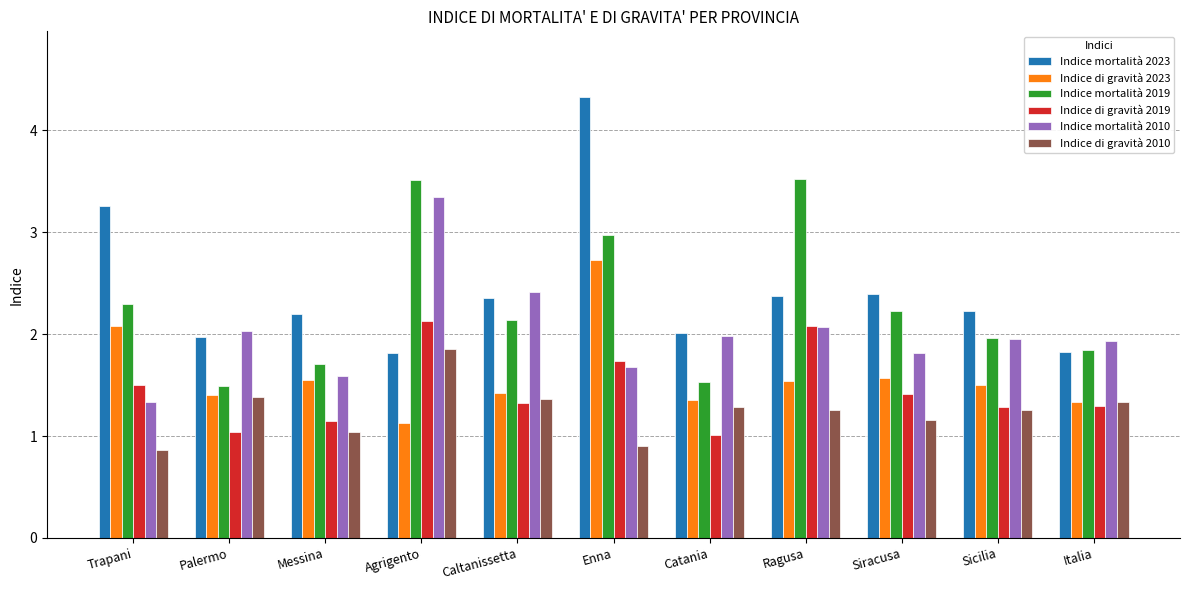

How many bars are there in total?

66